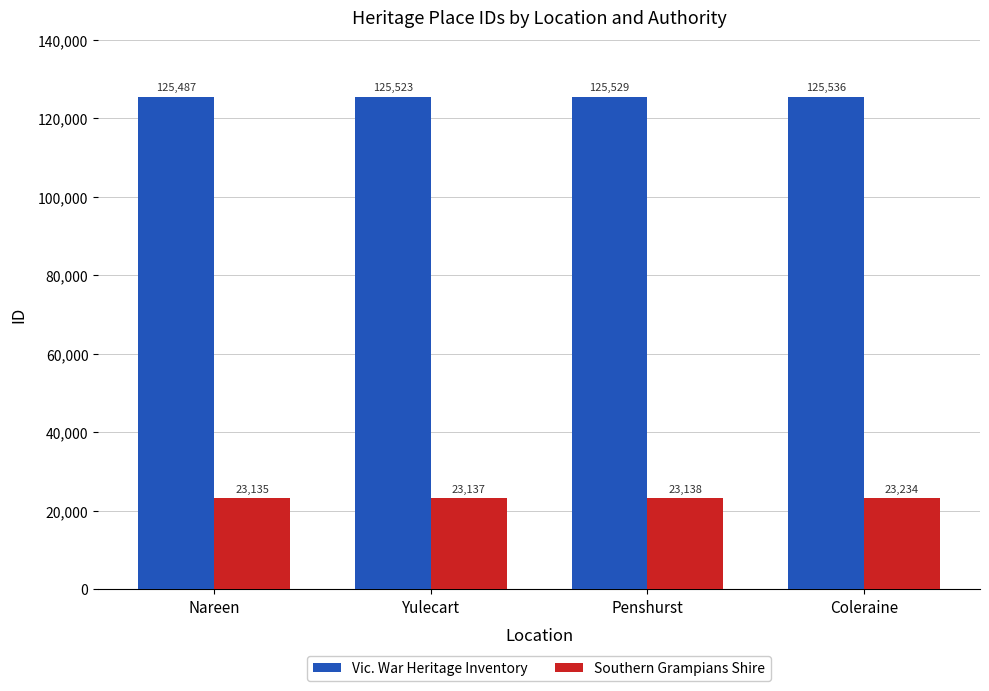

Reading left to right, list all the values displayed in this chart.

Vic. War Heritage Inventory: Nareen=125487	Yulecart=125523	Penshurst=125529	Coleraine=125536
Southern Grampians Shire: Nareen=23135	Yulecart=23137	Penshurst=23138	Coleraine=23234